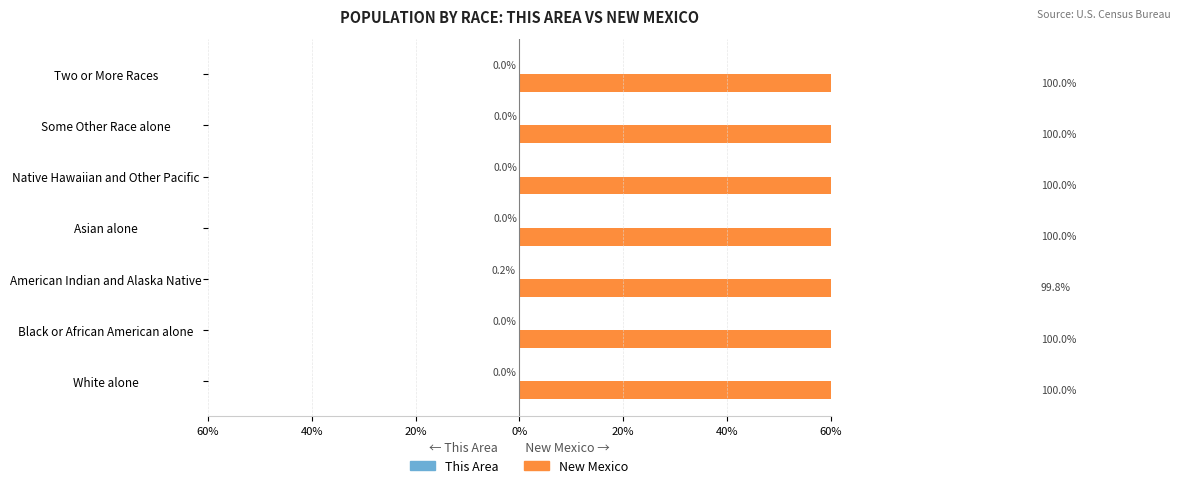

The New Mexico series shows 149.4 at White alone. True or false?

False